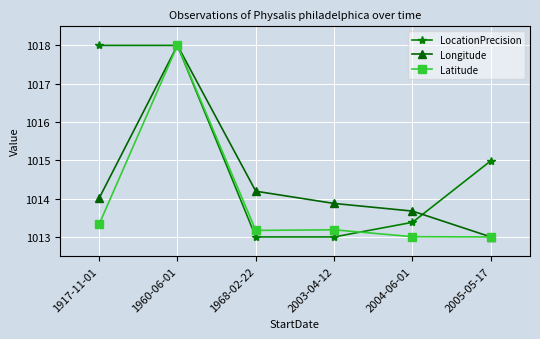

Does the chart have visible grid lines?

Yes